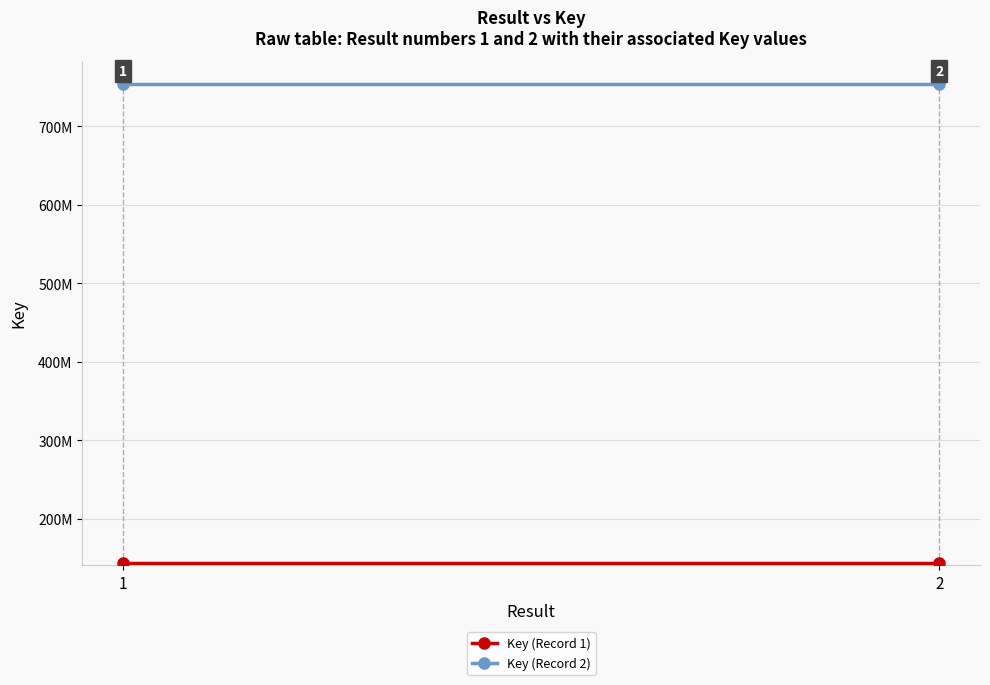

What is the spread (max minus min) of values at 2?

609953182